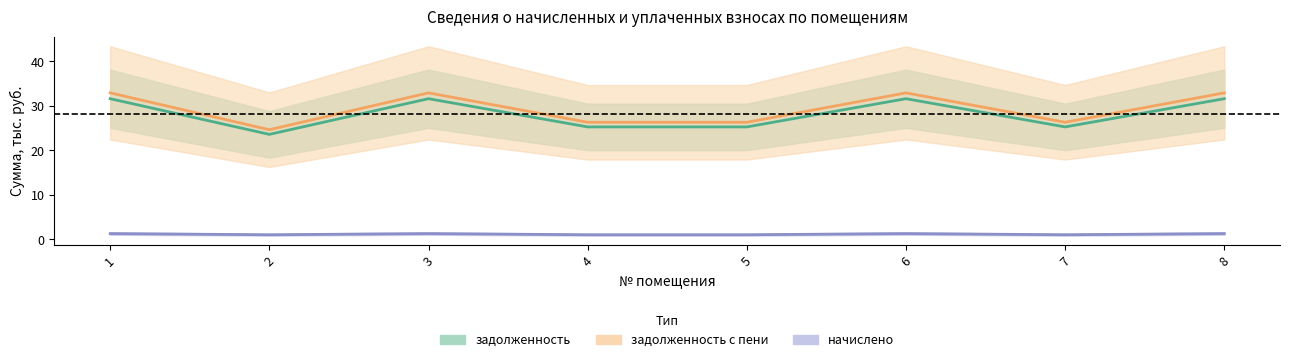

What is the sum of all начислено values?

9.4